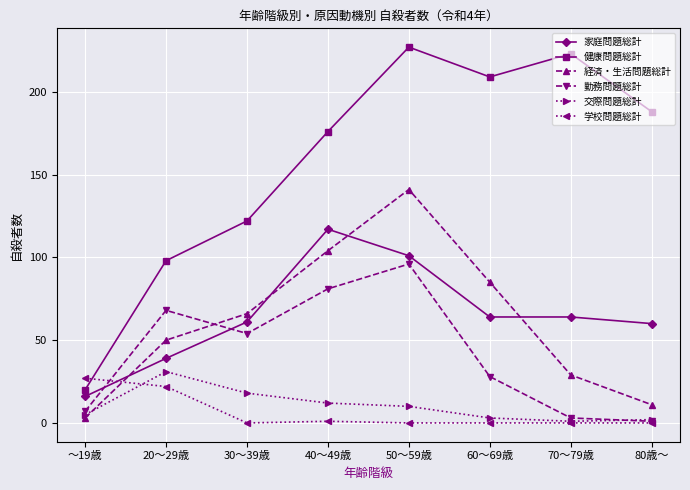

What is the total value across all series at 50～59歳?

575